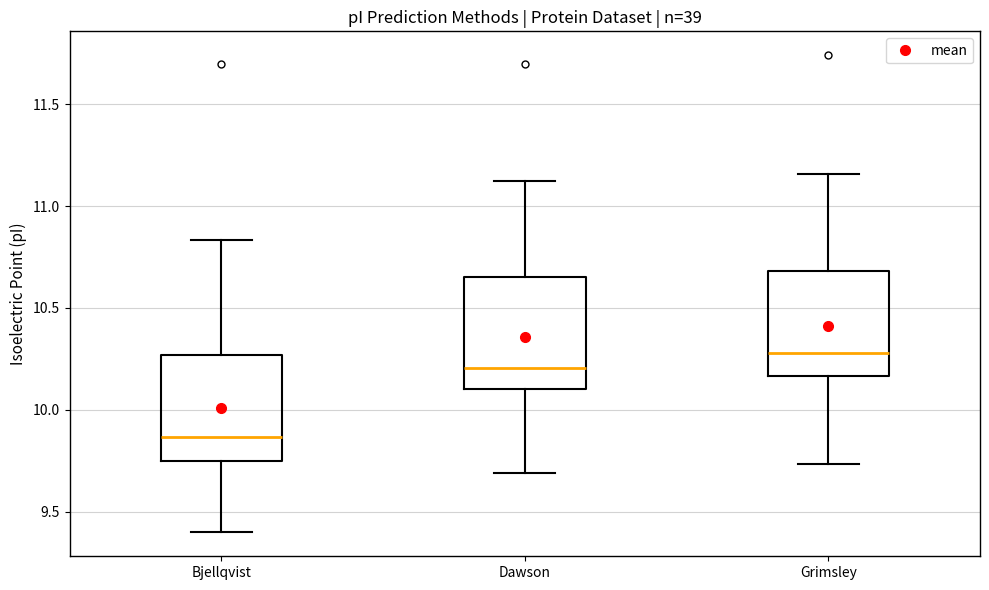

Which box's median line is the highest?

Grimsley